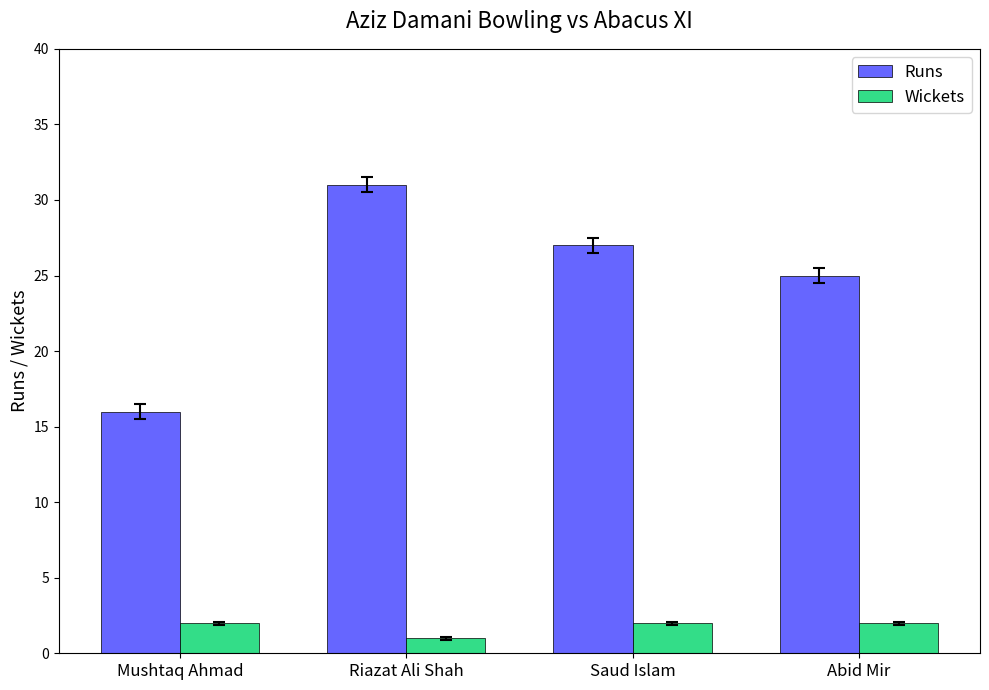

Which category has the lowest value across all series?

Riazat Ali Shah